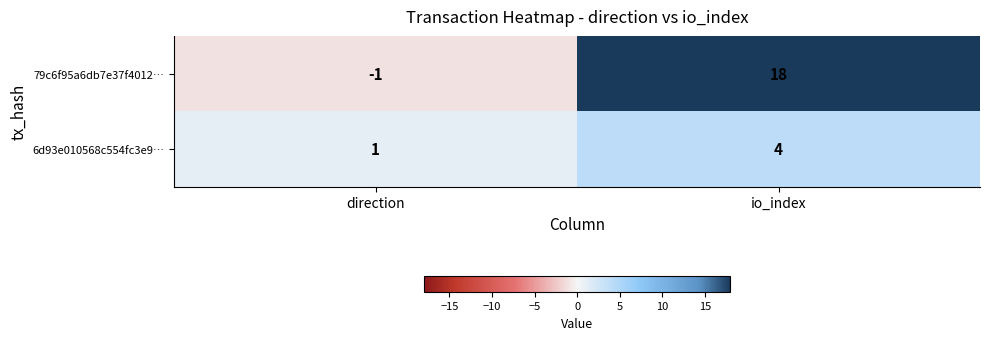

Reading left to right, extract all data points from this chart.

79c6f95a6db7e37f4012…: direction=-1	io_index=18
6d93e010568c554fc3e9…: direction=1	io_index=4